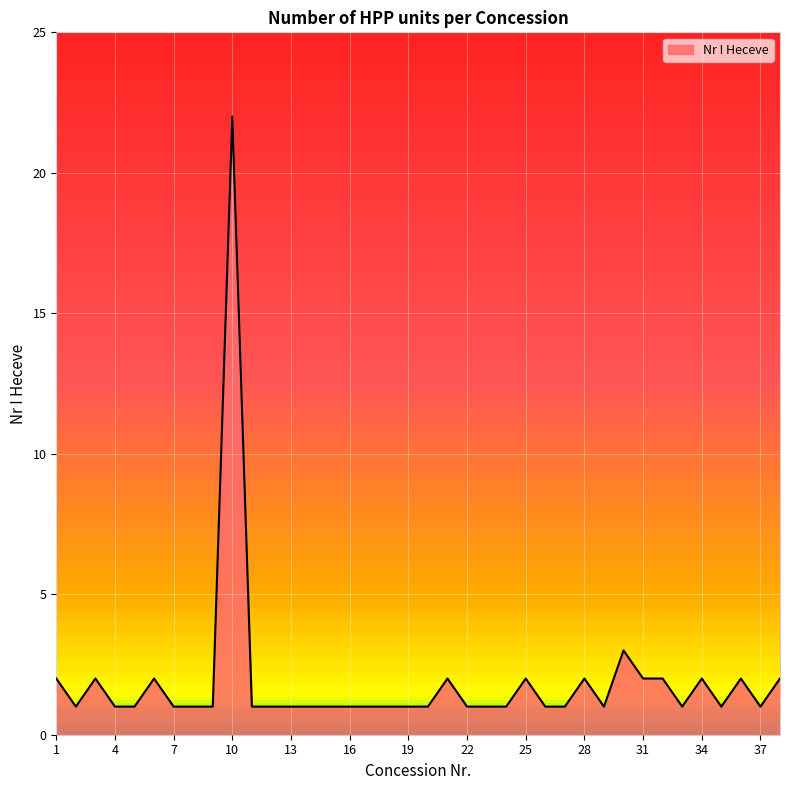

What is the greatest value displayed?

22